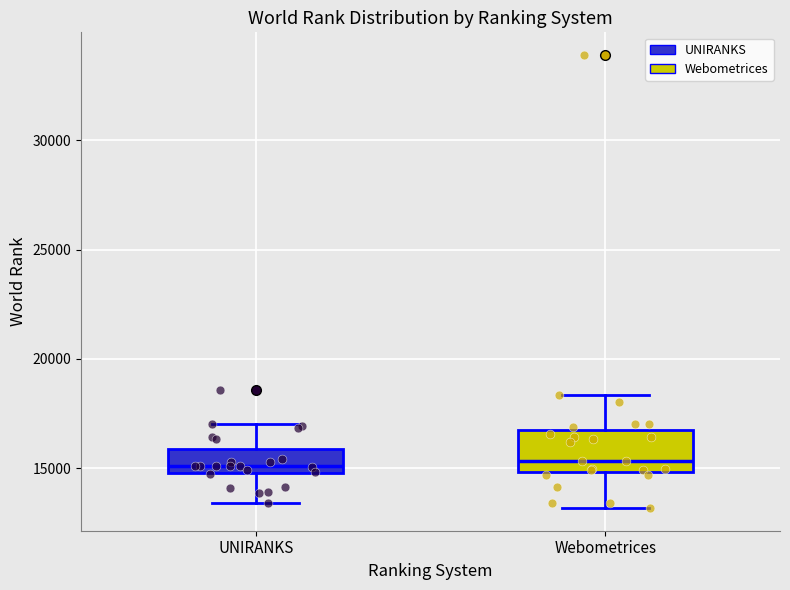

Reading left to right, transcribe this box plot: for each box, give where its median line is, the range the box spans, and where its two whiskers end, as read against the y-axis. The values are not printed on the chart, so give them approximately, as read against the axis.

UNIRANKS: median 15000 (just above the box's lower edge), box 15000 to 16000, whiskers 13500 to 17000
Webometrices: median 15500, box 15000 to 16500, whiskers 13000 to 18500